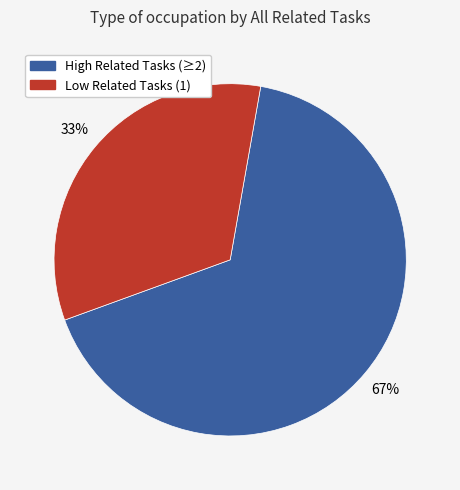

How many slices are in this pie chart?

2